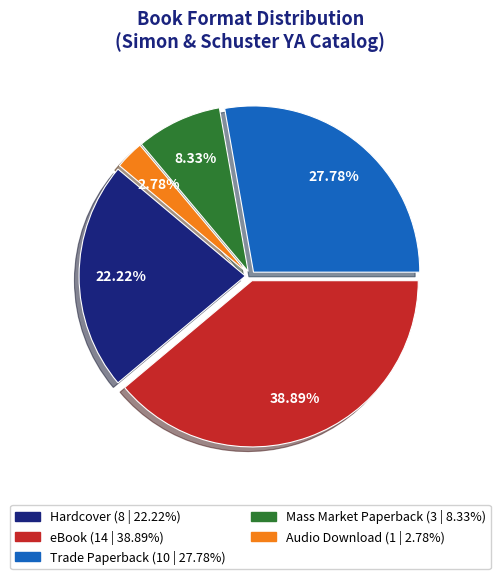

Count the number of slices in the pie.

5